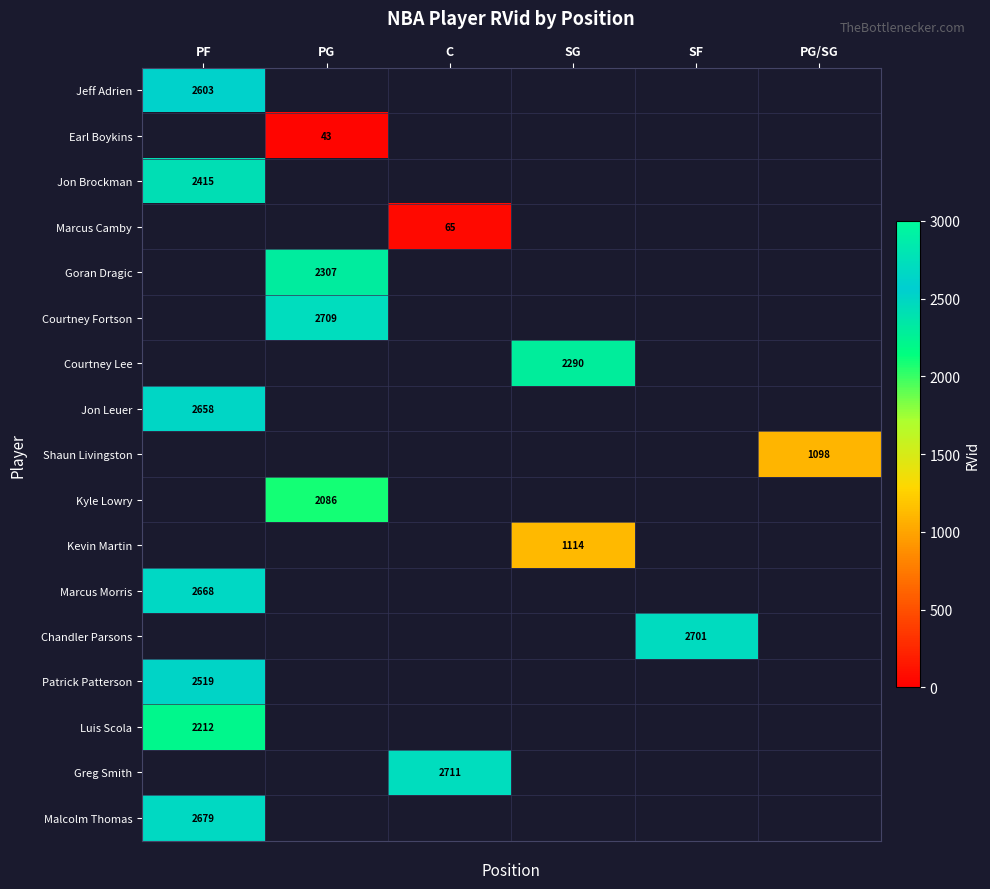

Count the number of data series in this chart.

17